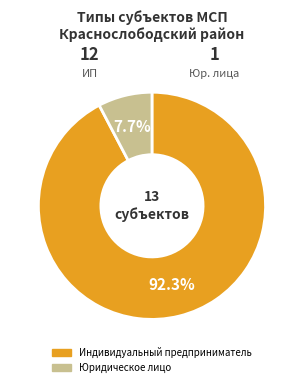

Count the number of slices in the pie.

2